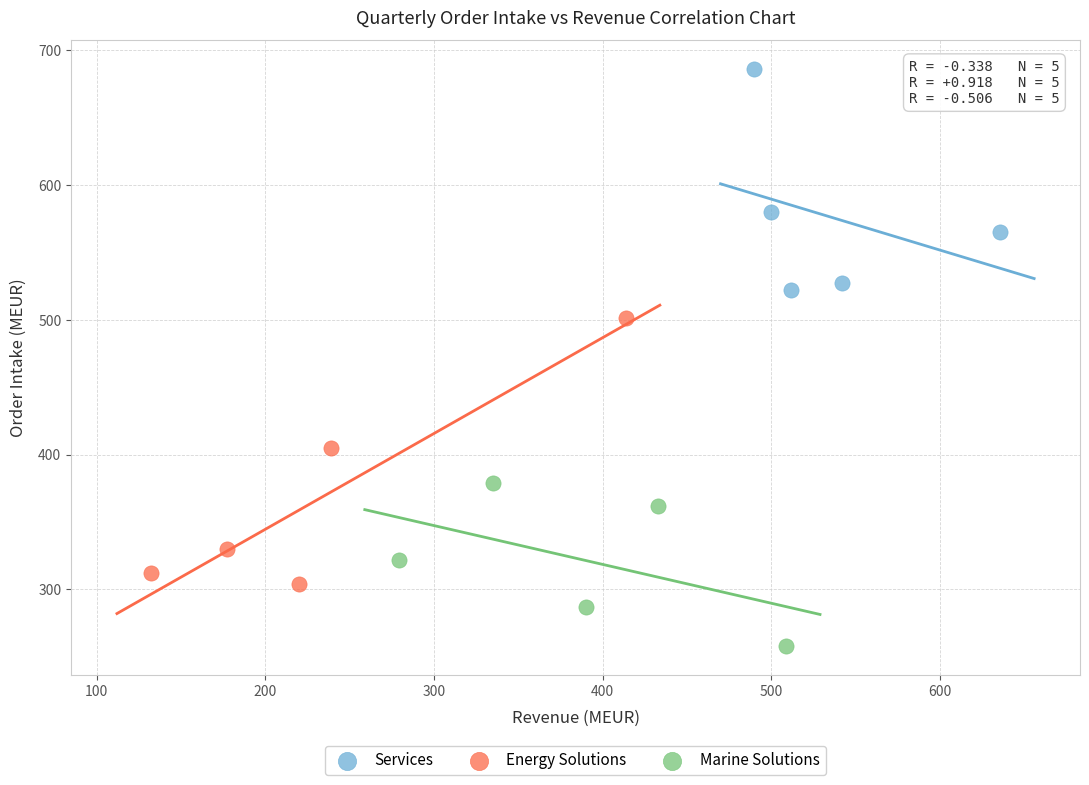

Which series contains the lowest Y value?

Marine Solutions